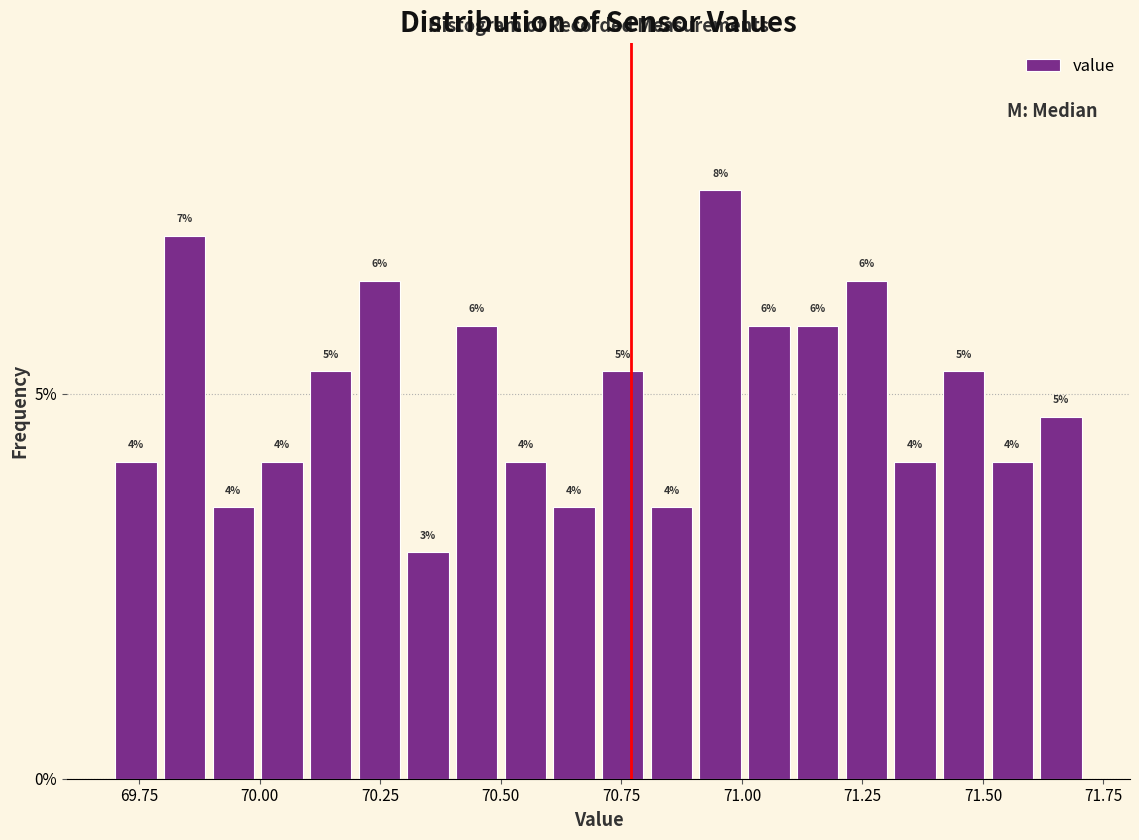

Read against the x-axis, roughly where is the centre of the tallest bar?

70.95